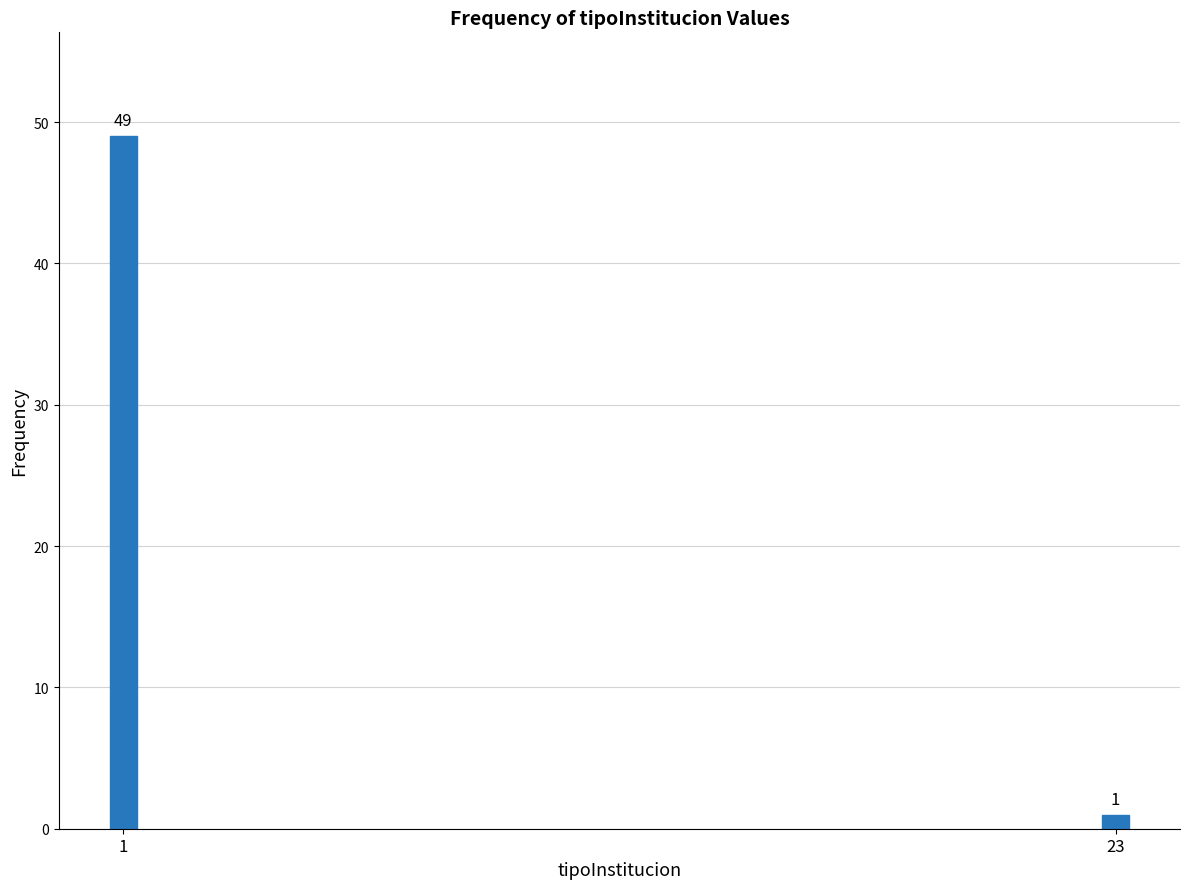

Reading left to right, extract all data points from this chart.

49	1